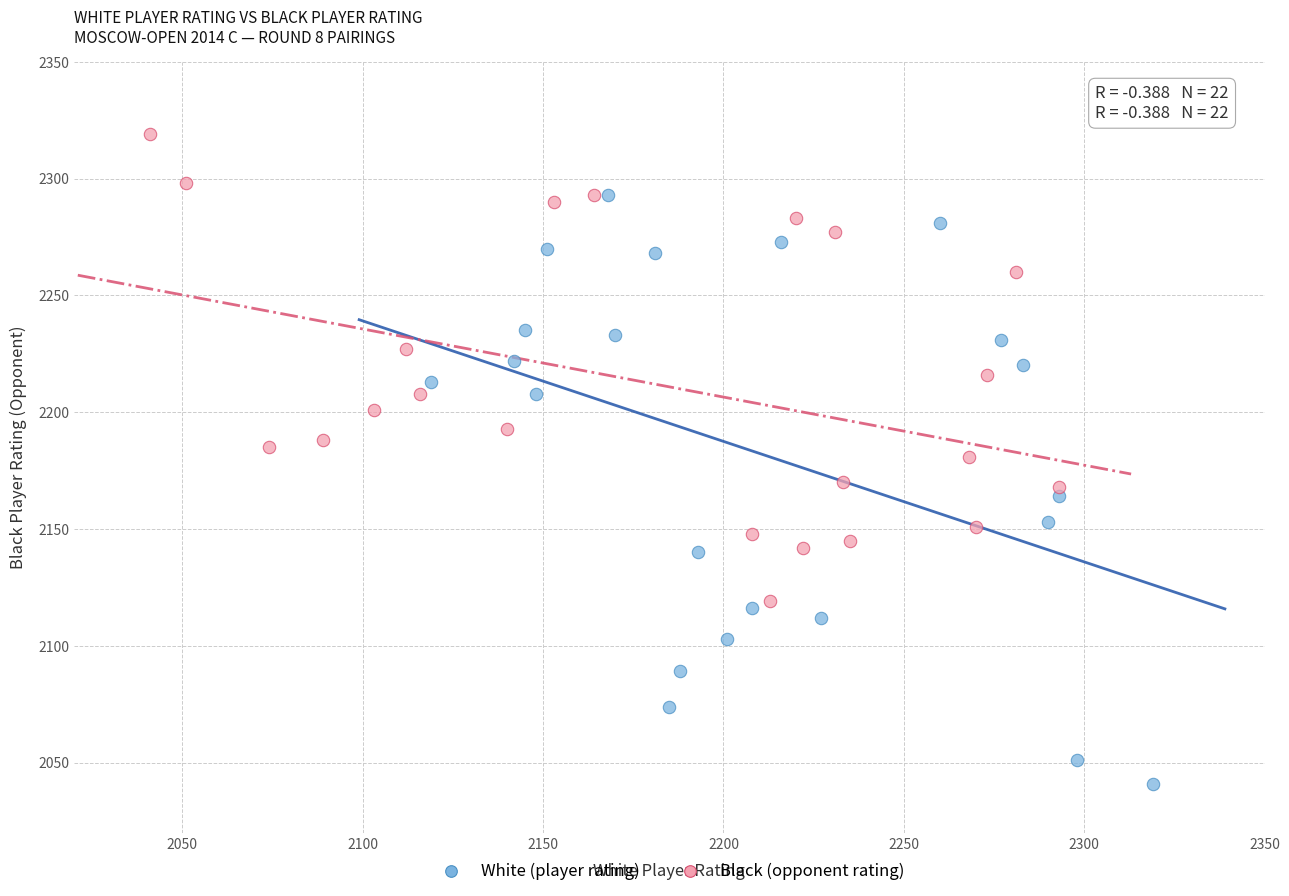

What are all the series names shown in the legend?

White (player rating), Black (opponent rating)